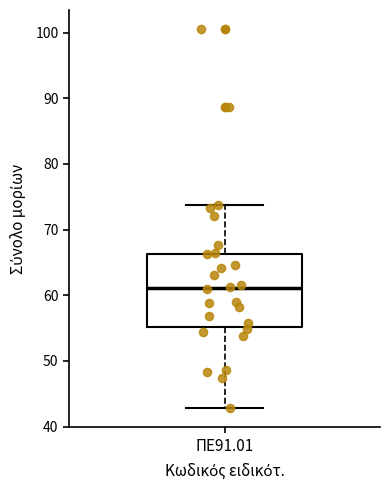

Read this box plot against the y-axis: the position of the median line, the range covered by the box, and the ends of both whiskers. The values are not printed on the chart, so give them approximately, as read against the axis.

median 61, box 55 to 66, whiskers 43 to 74